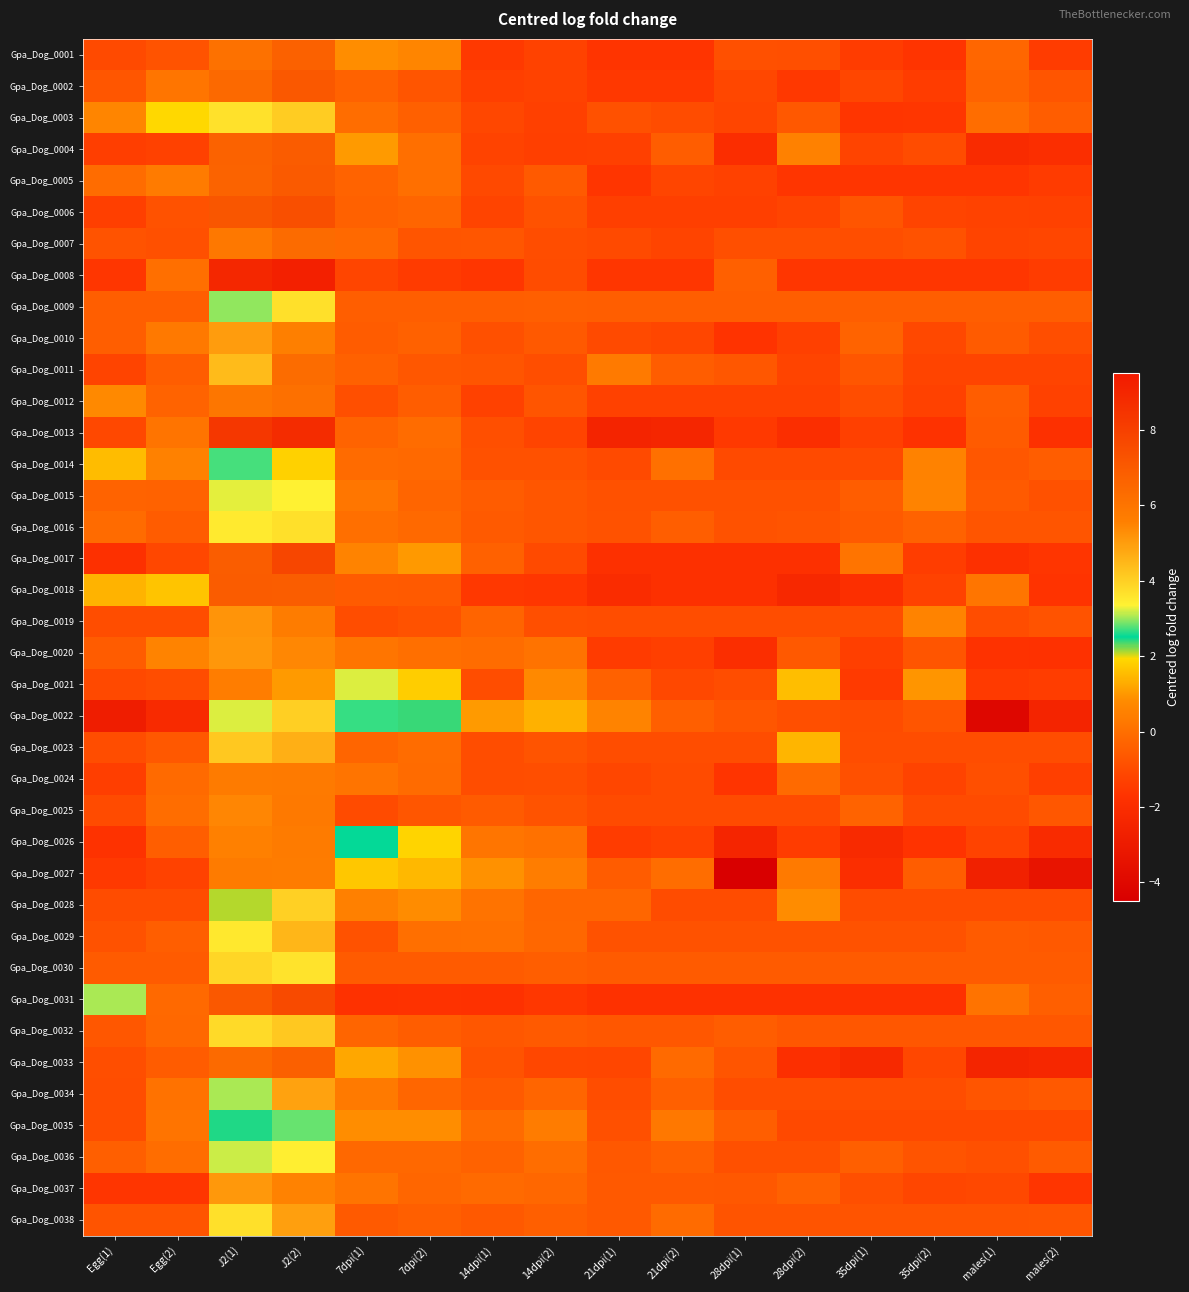

How many categories are shown in the chart?

16